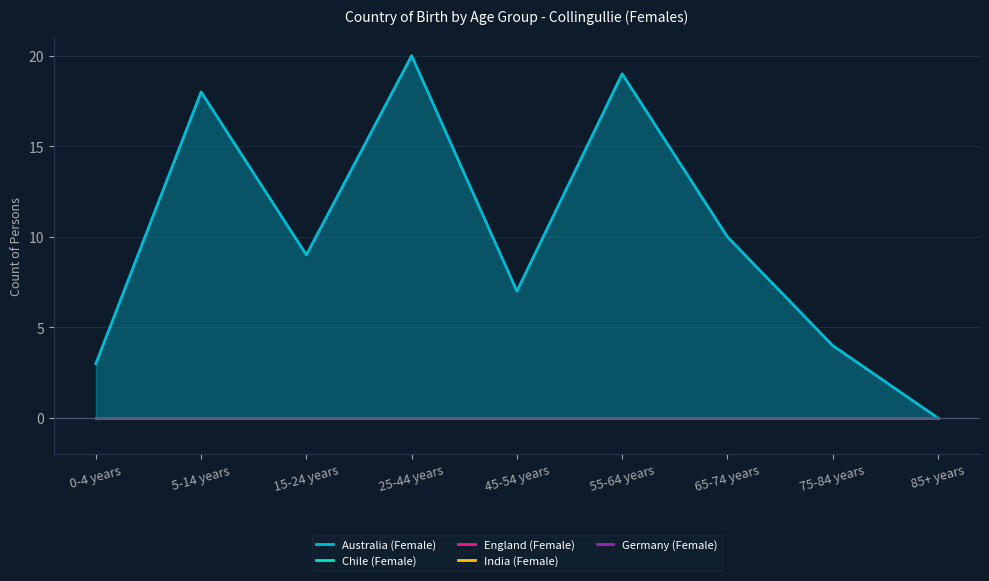

At how many categories does at least one series exceed 17?

3